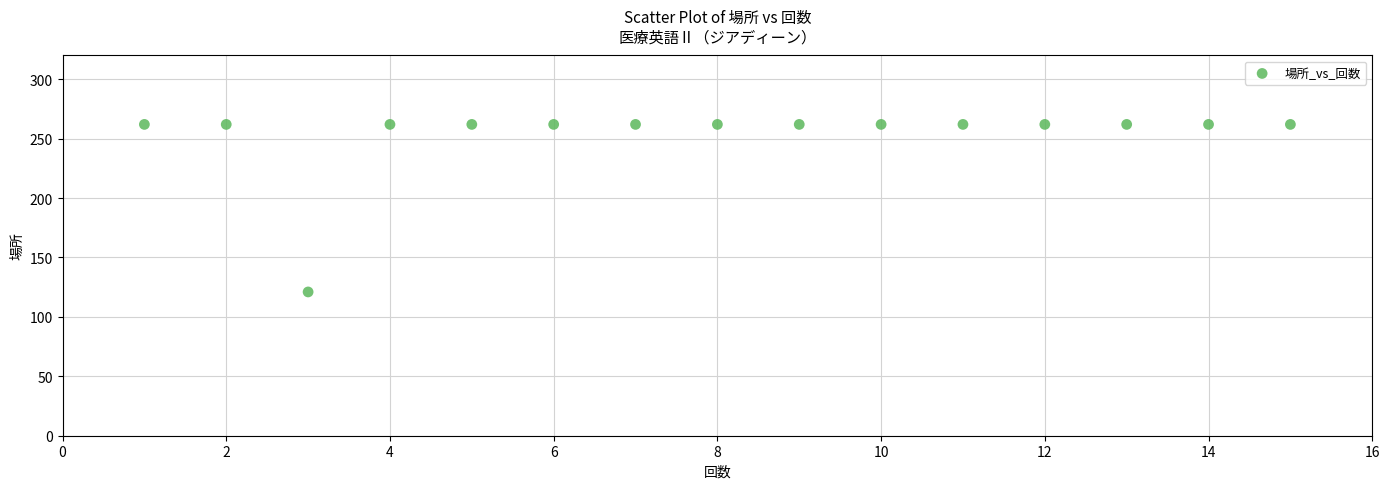

What is the range of Y values (max minus min)?

141